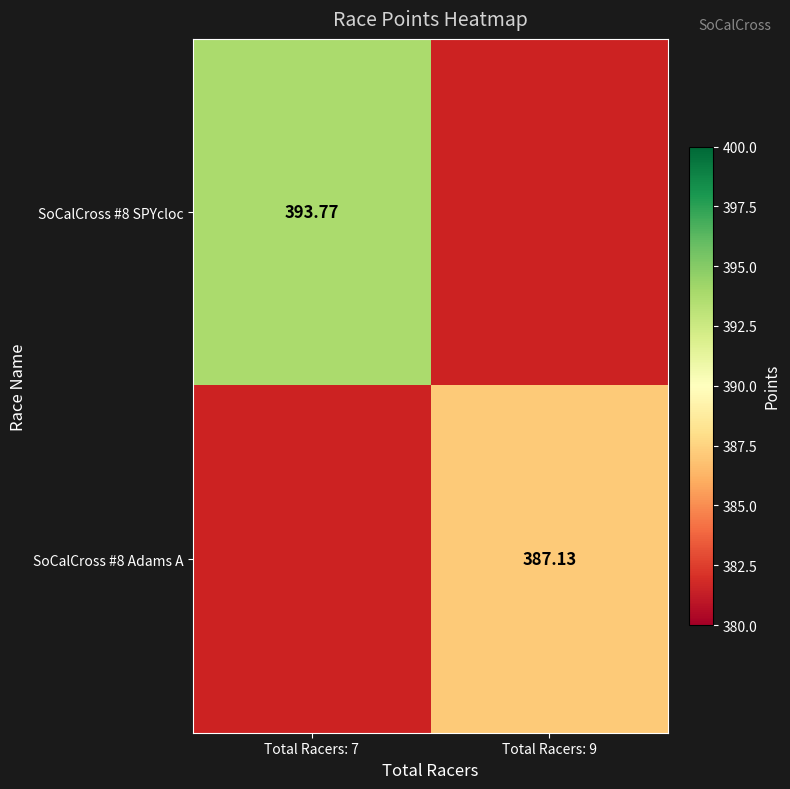

True or false: SoCalCross #8 SPYcloc has a value of 154.7 at Total Racers: 7.

False